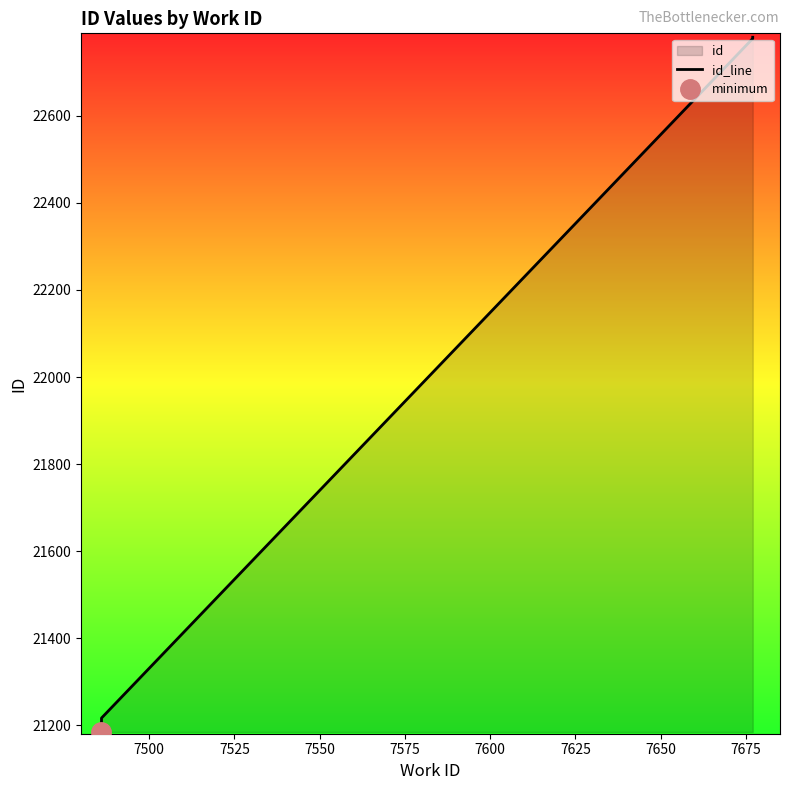

What is the difference between the values at 7700 and 7550?

1588